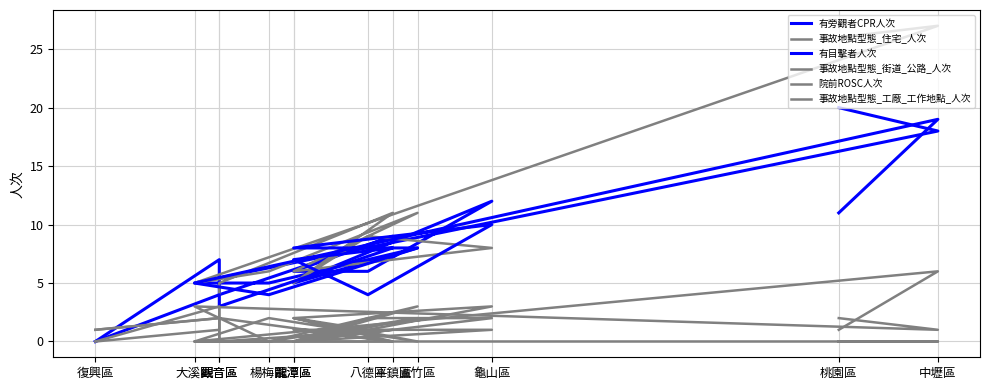

Rank the series by their maximum value, from lowest to highest.

院前ROSC人次, 事故地點型態_工廠_工作地點_人次, 事故地點型態_街道_公路_人次, 有目擊者人次, 有旁觀者CPR人次, 事故地點型態_住宅_人次